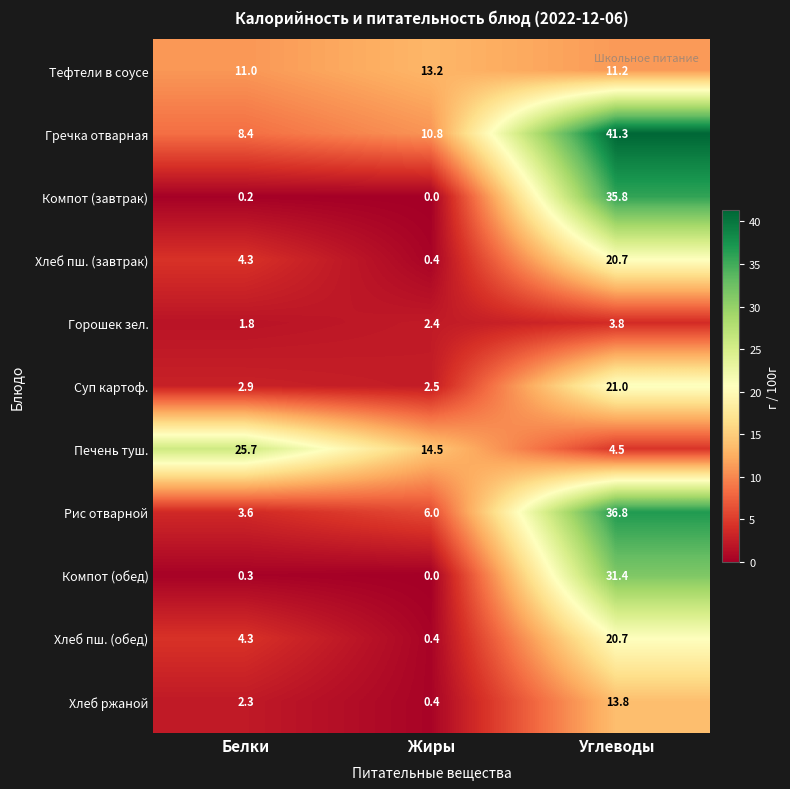

The Гречка отварная series shows 17.6 at Жиры. True or false?

False